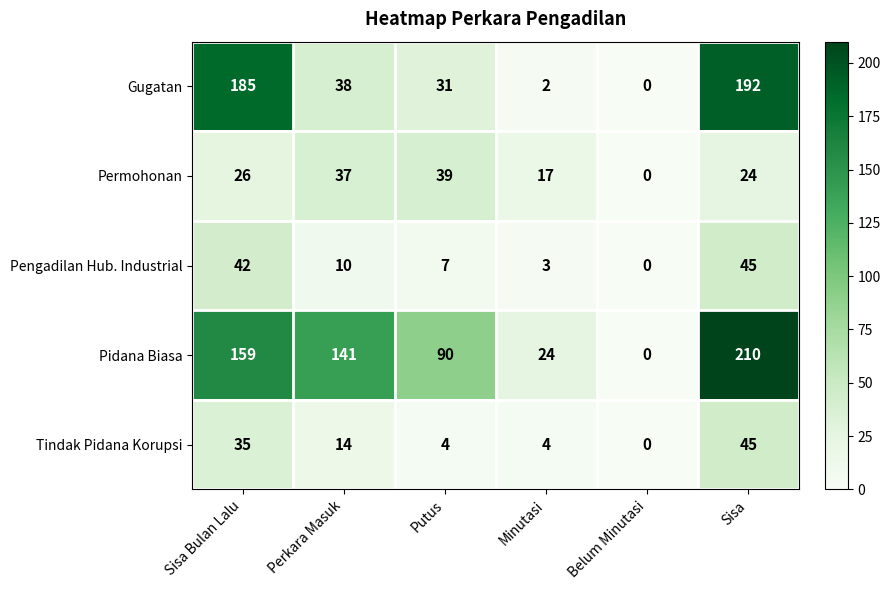

What is the difference between the highest and lowest values at Putus?

86